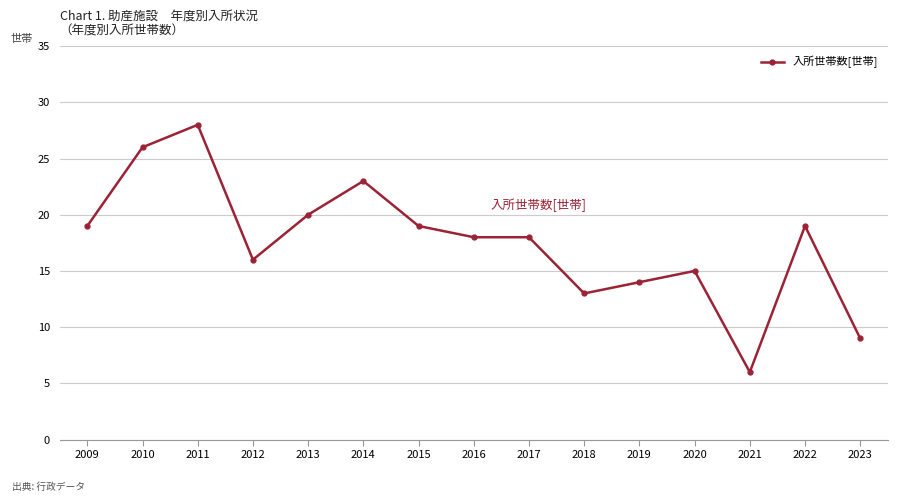

Count the number of categories in the chart.

15